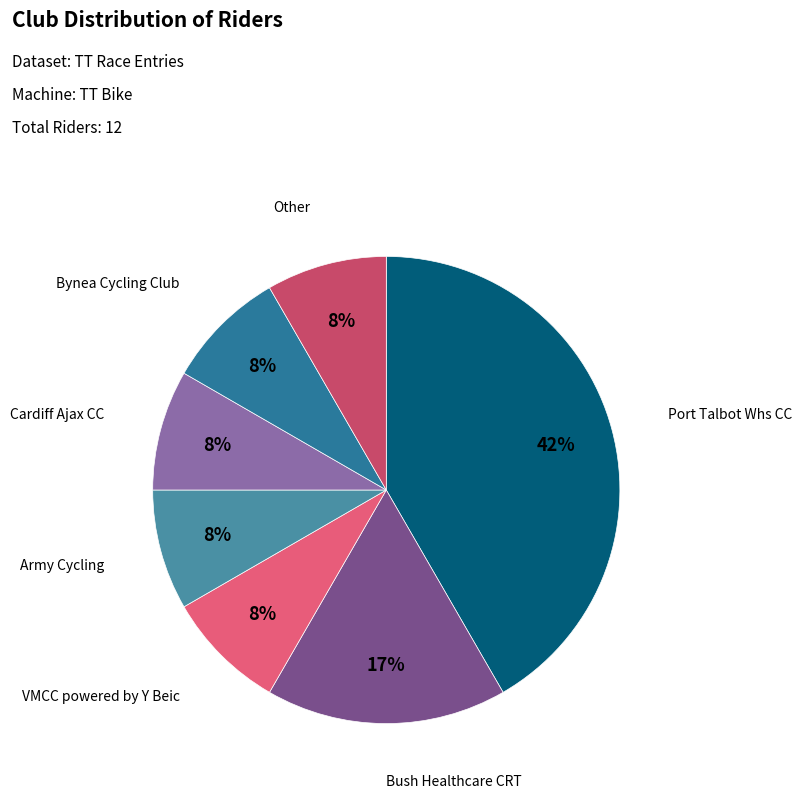

Do Bush Healthcare CRT and Other together represent more than half of the pie?

No